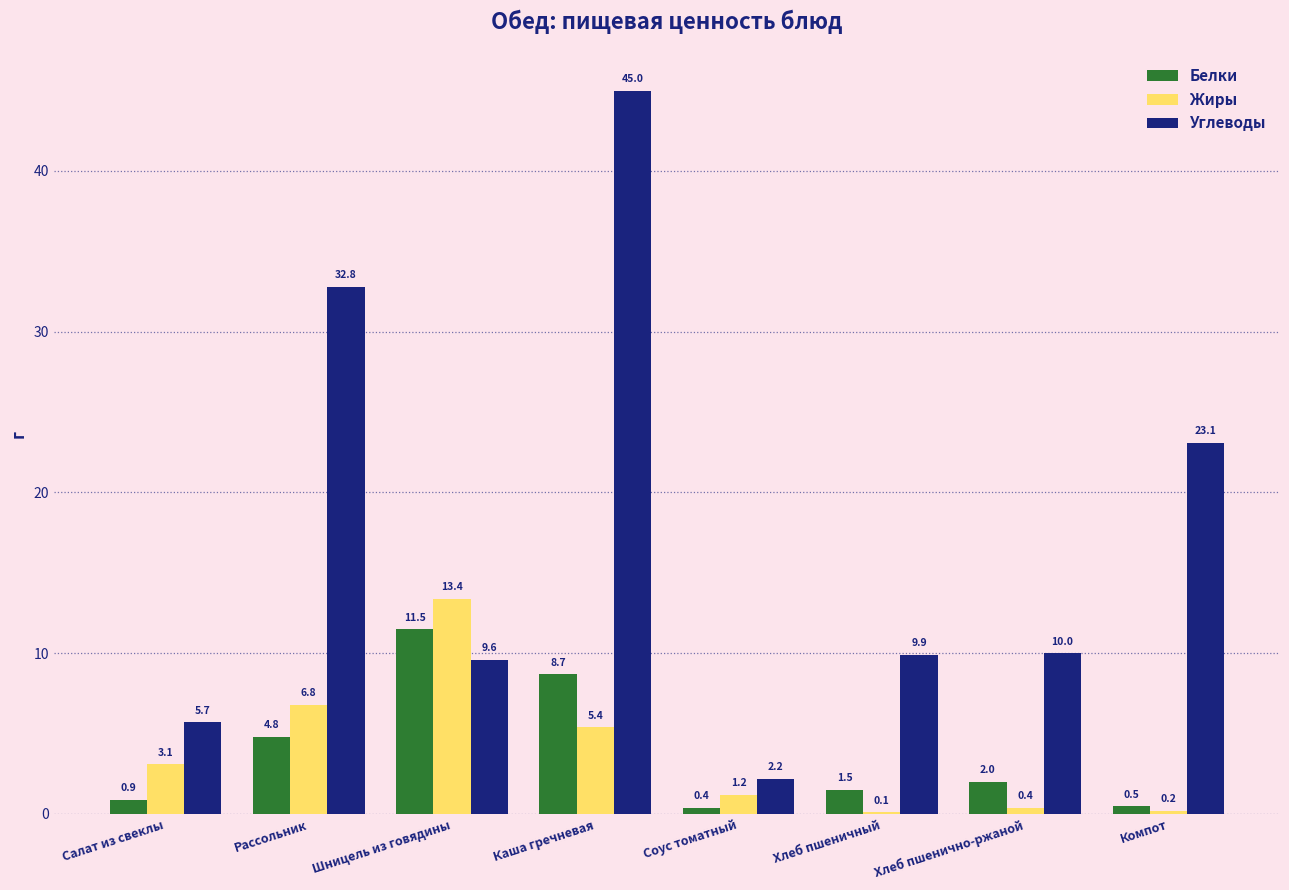

Reading right to left, list all the values displayed in this chart.

Белки: 0.5	2.0	1.5	0.4	8.7	11.5	4.8	0.9
Жиры: 0.2	0.4	0.1	1.2	5.4	13.4	6.8	3.1
Углеводы: 23.1	10.0	9.9	2.2	45.0	9.6	32.8	5.7